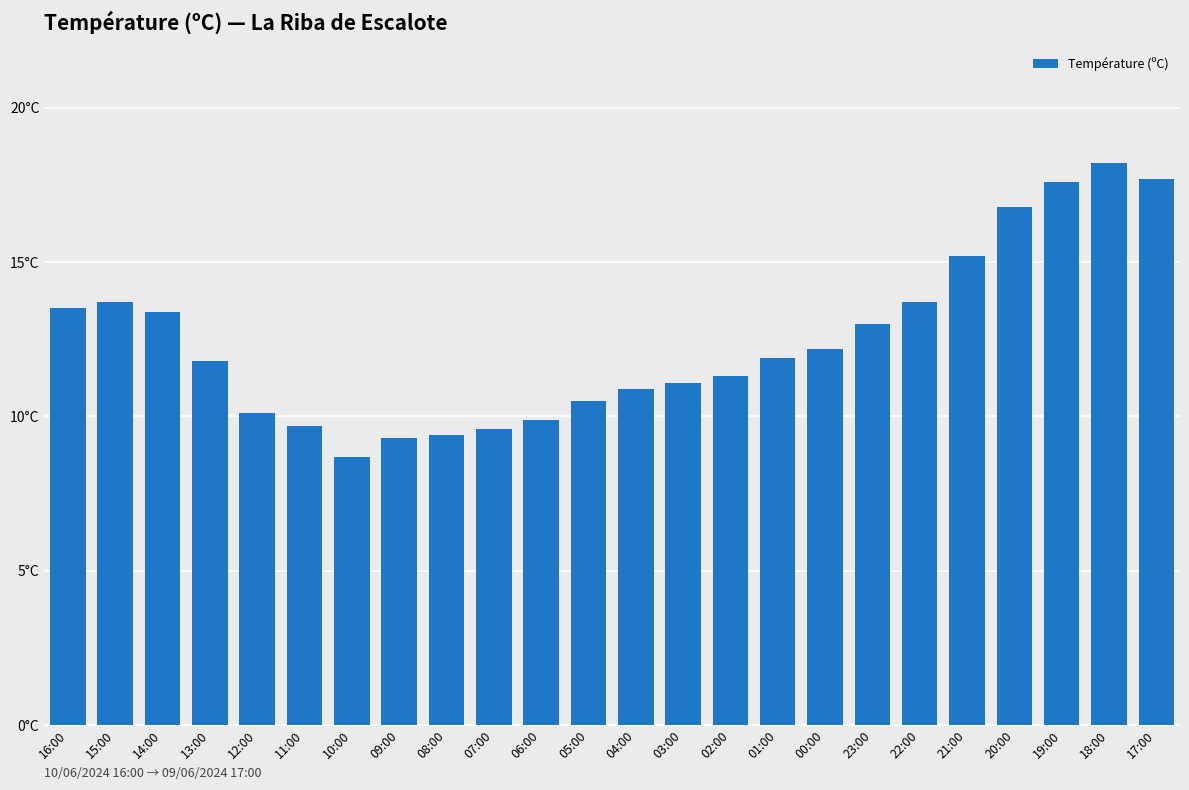

Which category has the highest value across all series?

18:00